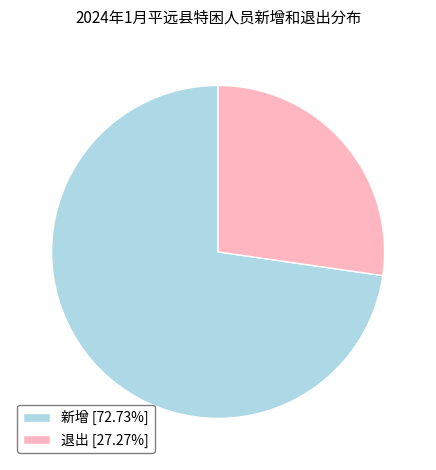

True or false: 新增 accounts for 64% of the total.

False